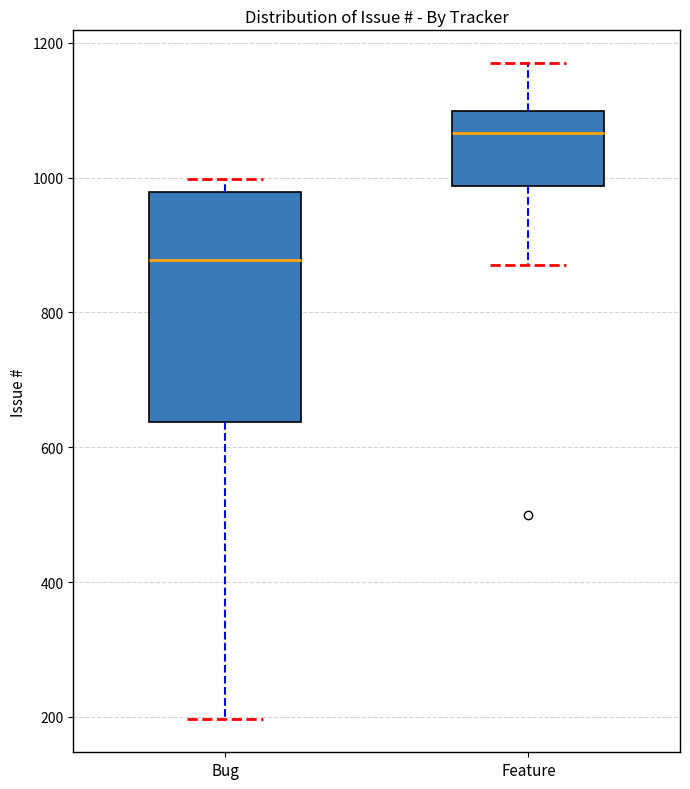

Where does the median line of the box for Bug sit on the y-axis? The values are not printed on the chart, so give them approximately, as read against the axis.

880